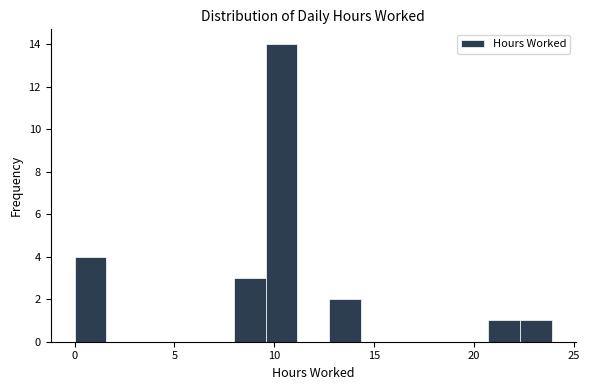

Read against the x-axis, roughly where is the centre of the tallest bar?

10.5